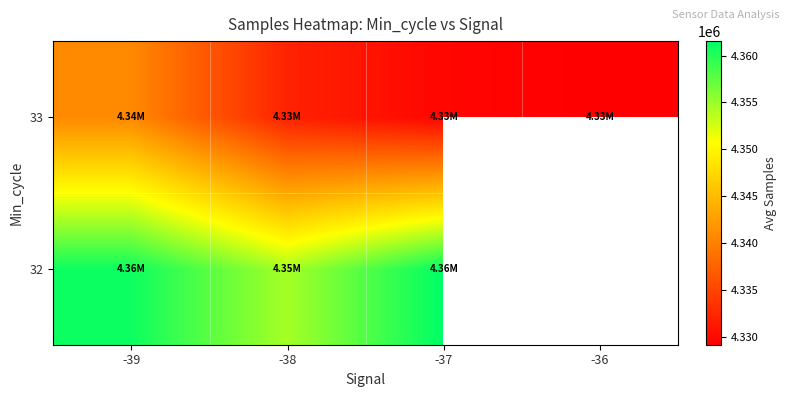

Is it true that 33 equals 4332126.8 at -38?

True